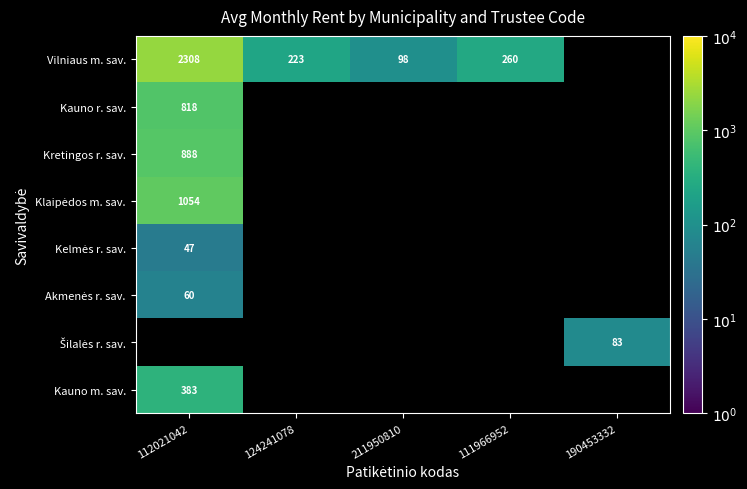

What is the smallest value displayed?

46.9